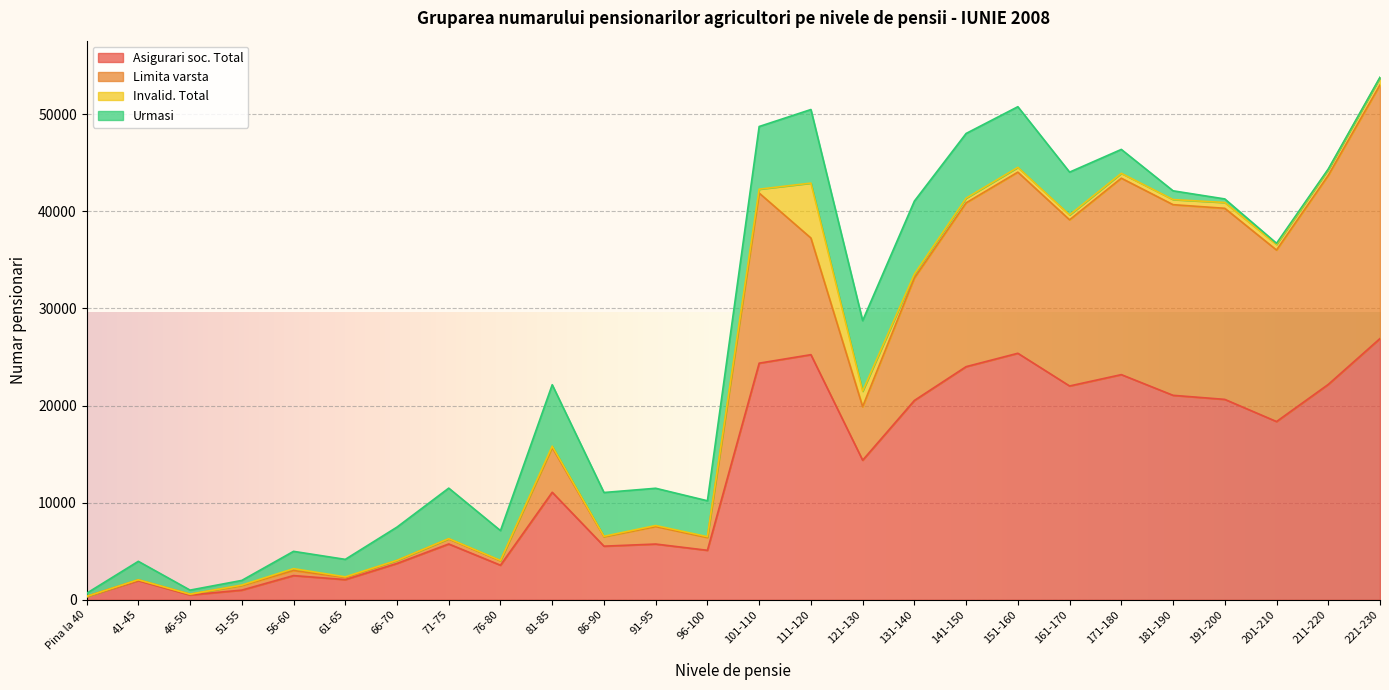

Rank the categories by Asigurari soc. Total value from highest to lowest.

221-230, 151-160, 111-120, 101-110, 141-150, 171-180, 211-220, 161-170, 181-190, 191-200, 131-140, 201-210, 121-130, 81-85, 71-75, 91-95, 86-90, 96-100, 66-70, 76-80, 56-60, 61-65, 41-45, 51-55, 46-50, Pina la 40